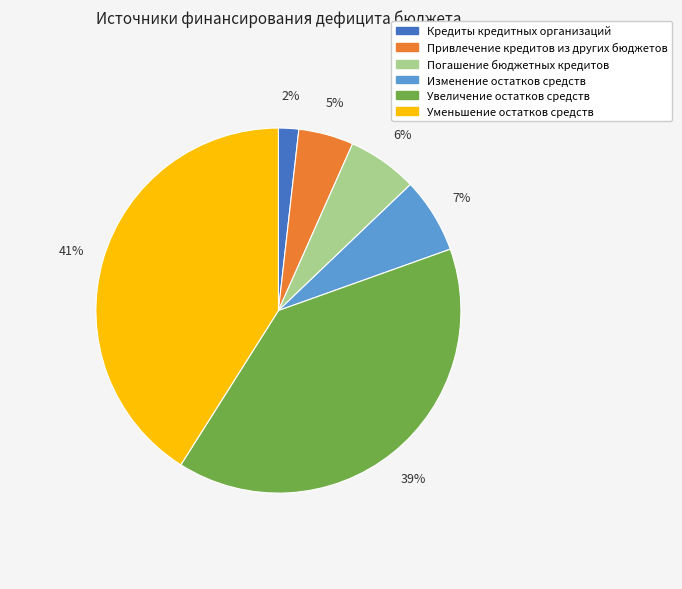

Count the number of slices in the pie.

6